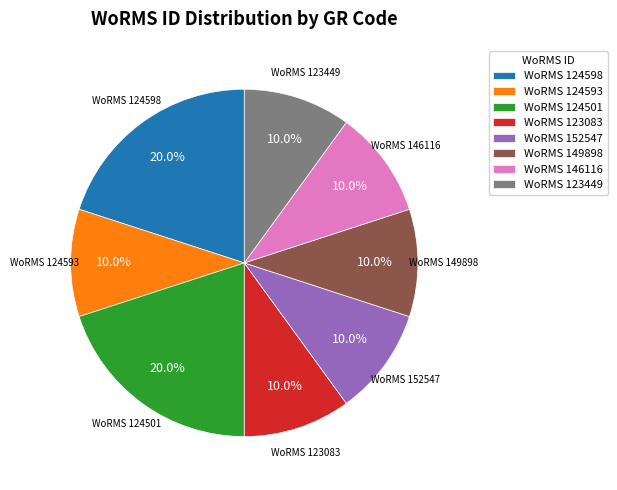

Is there any slice that represents more than half of the pie?

No